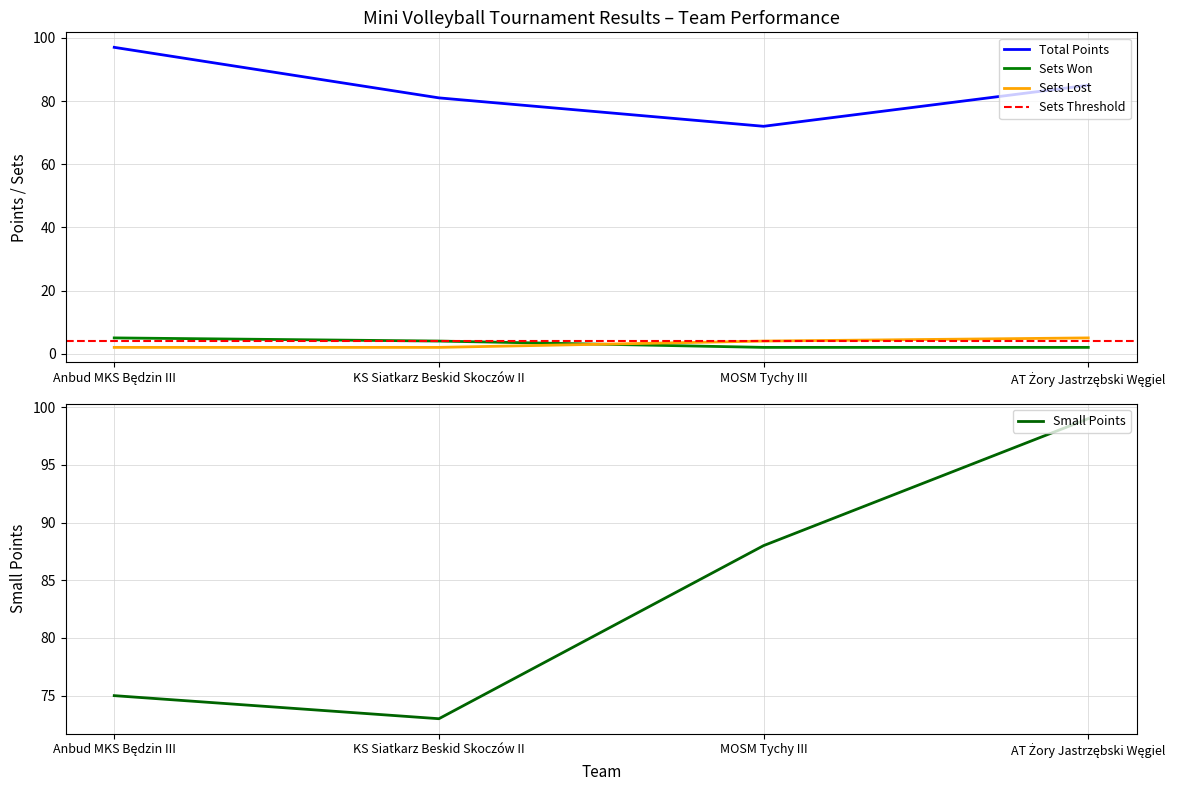

True or false: Sets Won and Sets Lost cross at least once.

True